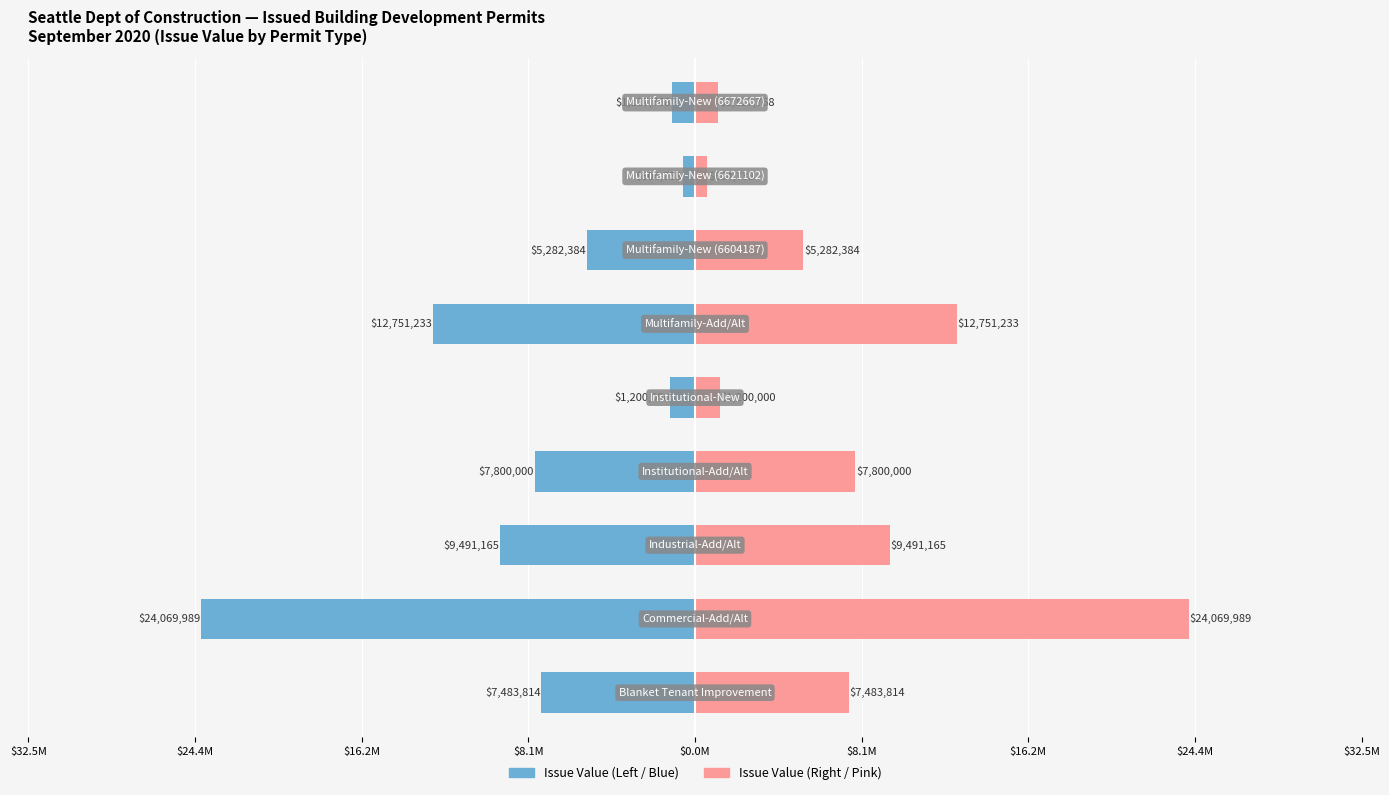

What is the value of the Issue Value (Right) bar at the 7th from the left?

9491165